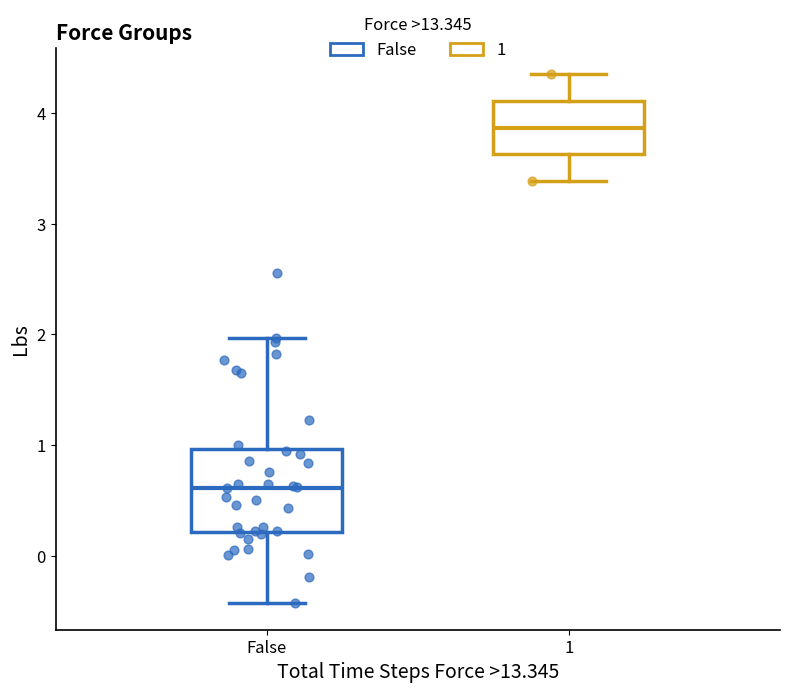

Reading left to right, transcribe this box plot: for each box, give where its median line is, the range the box spans, and where its two whiskers end, as read against the y-axis. The values are not printed on the chart, so give them approximately, as read against the axis.

False: median 0.6, box 0.2 to 1.0, whiskers -0.4 to 2.0
1: median 3.9, box 3.6 to 4.1, whiskers 3.4 to 4.4